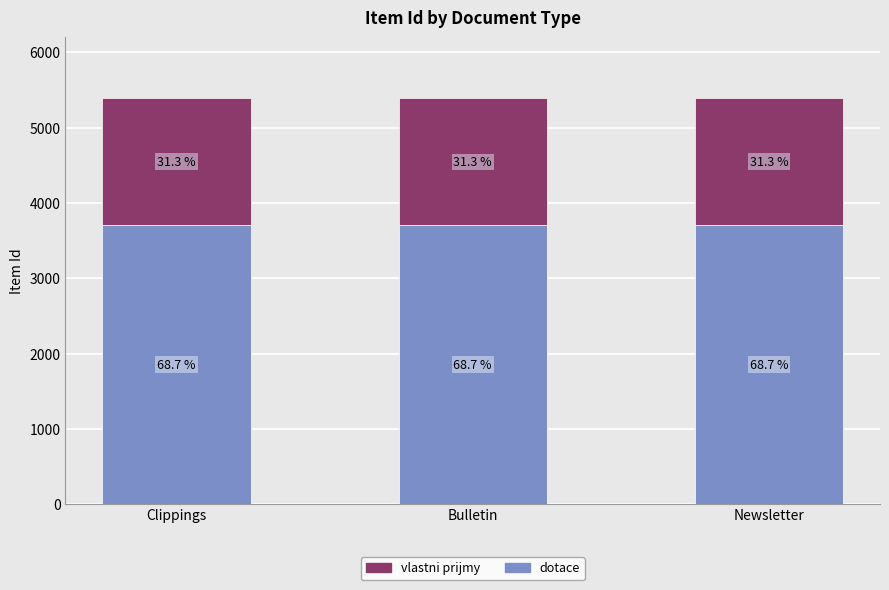

Where does the dotace series first go above 3703?

Newsletter